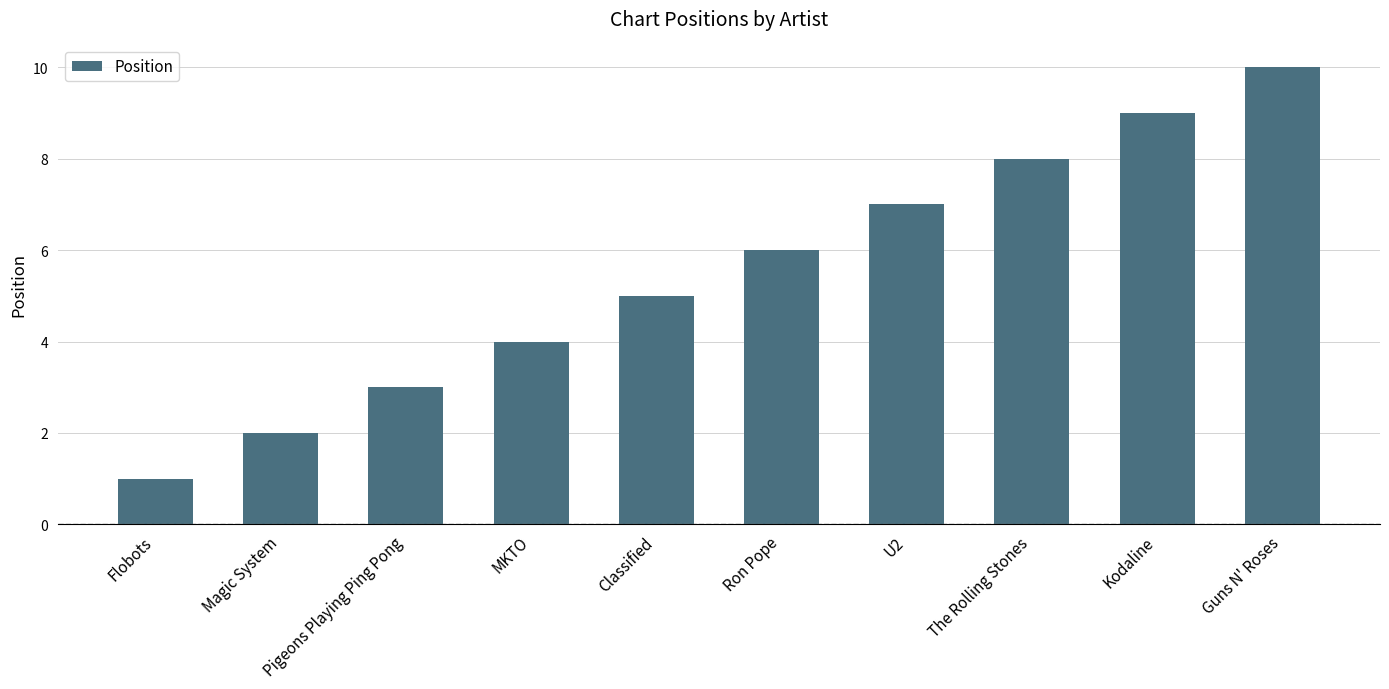

How many data points does each series have?

10